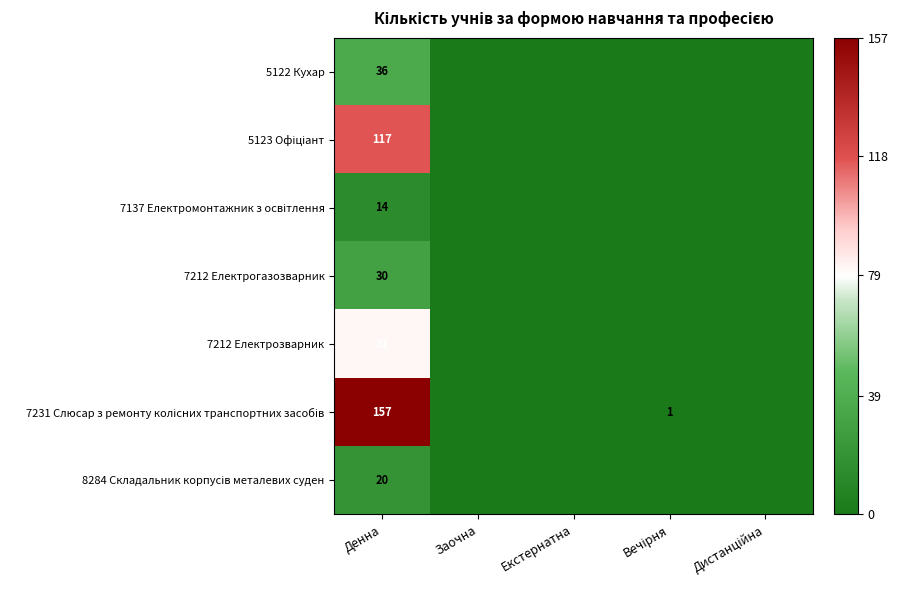

What is the total value across all series at Денна?

455